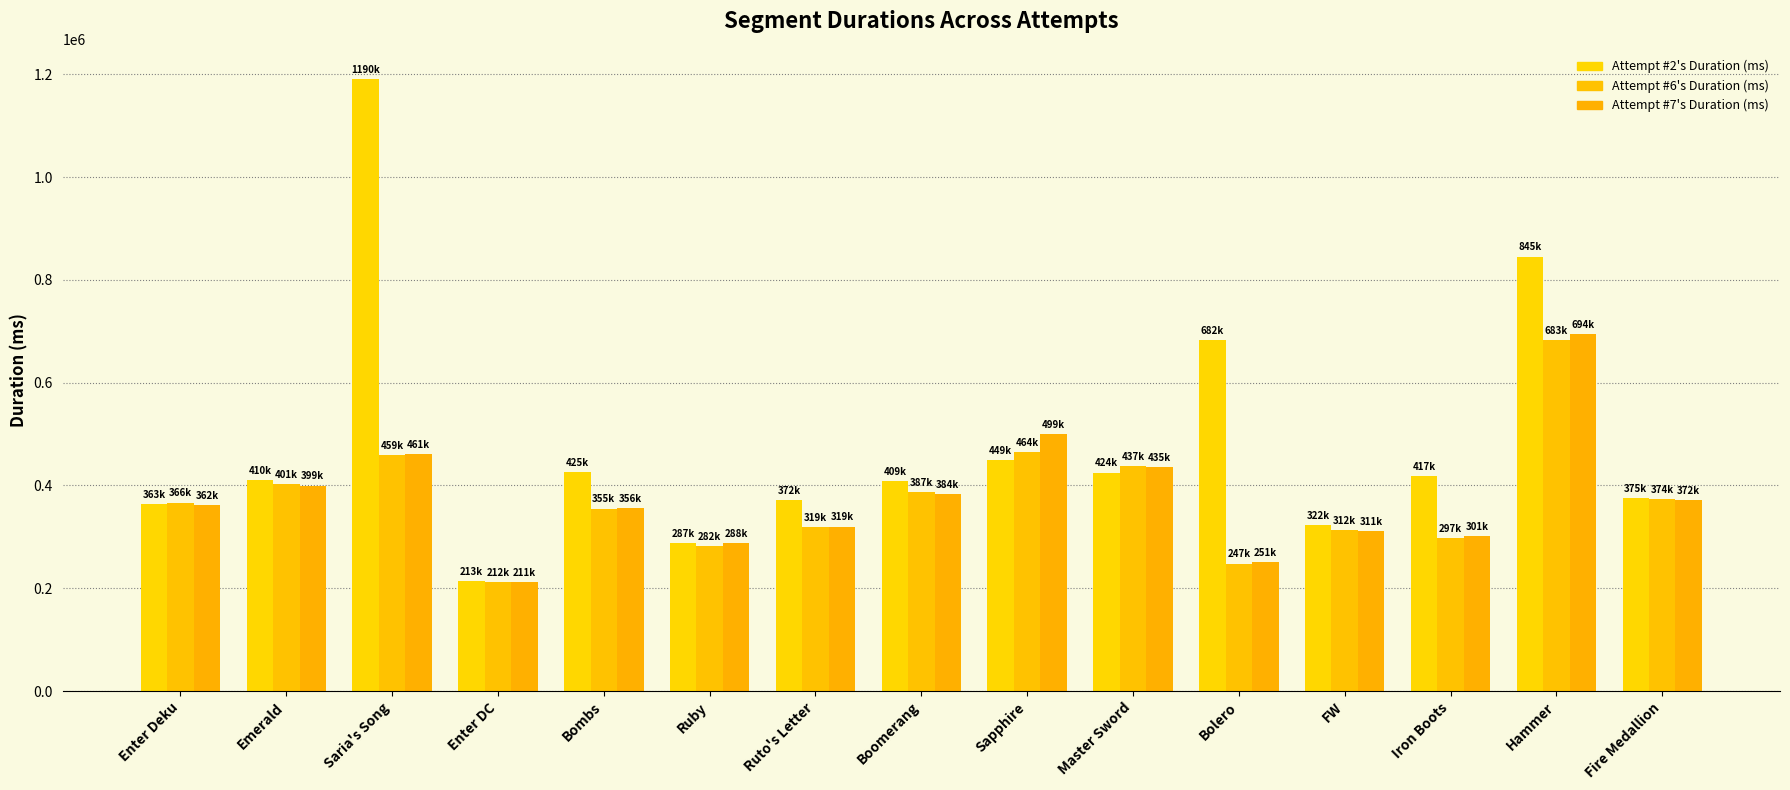

At how many categories does at least one series exceed 1099395?

1